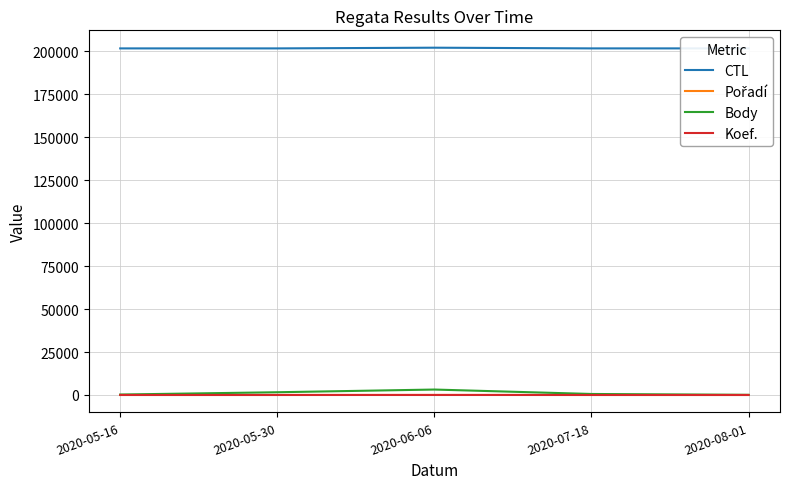

At how many categories does at least one series exceed 166679?

5